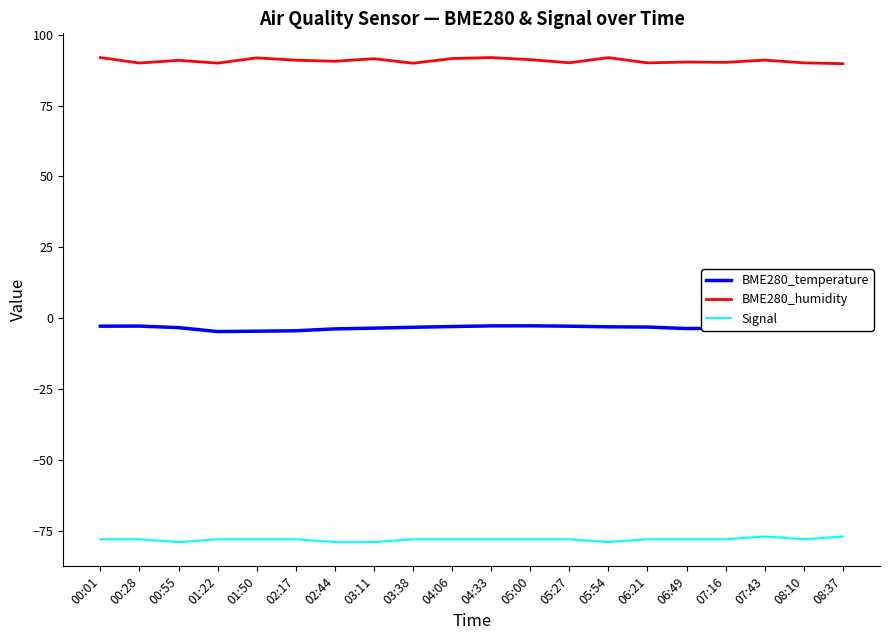

What position from the left is 02:44?

7